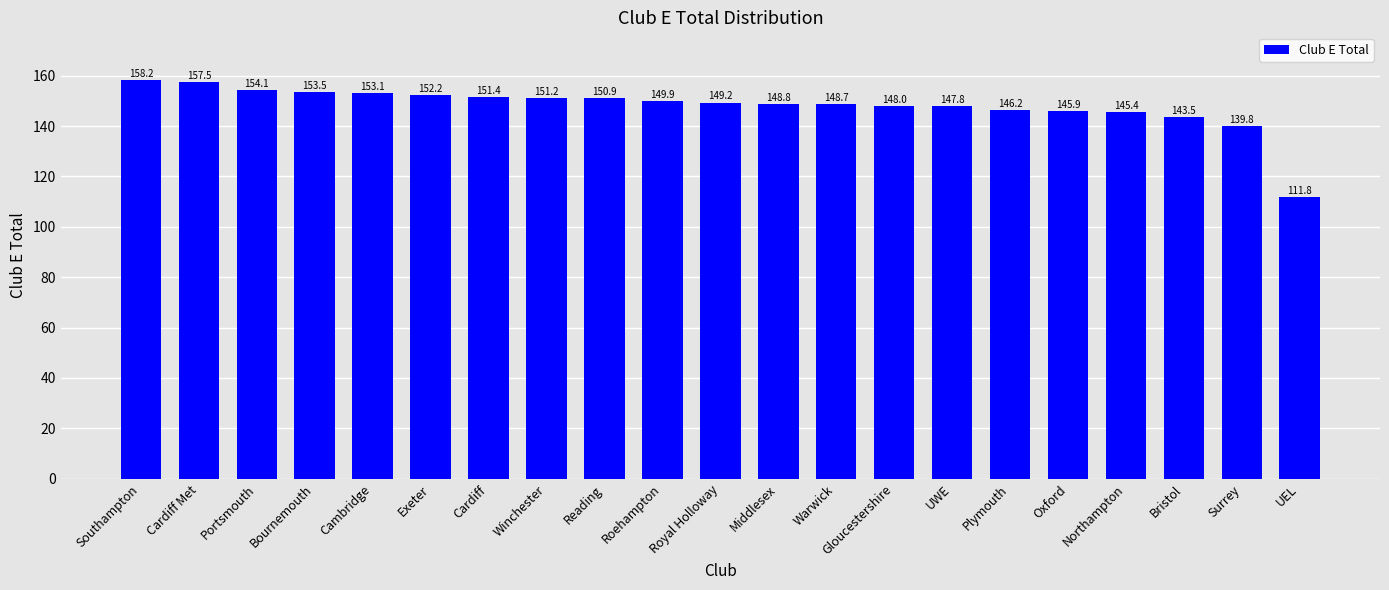

Rank the categories by value from highest to lowest.

Southampton, Cardiff Met, Portsmouth, Bournemouth, Cambridge, Exeter, Cardiff, Winchester, Reading, Roehampton, Royal Holloway, Middlesex, Warwick, Gloucestershire, UWE, Plymouth, Oxford, Northampton, Bristol, Surrey, UEL